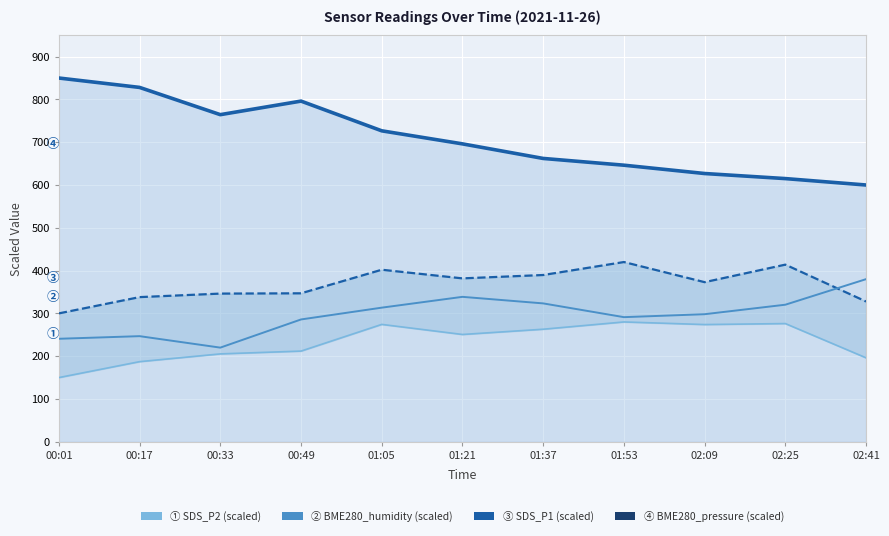

The BME280_pressure series shows 445.8 at 01:37. True or false?

False